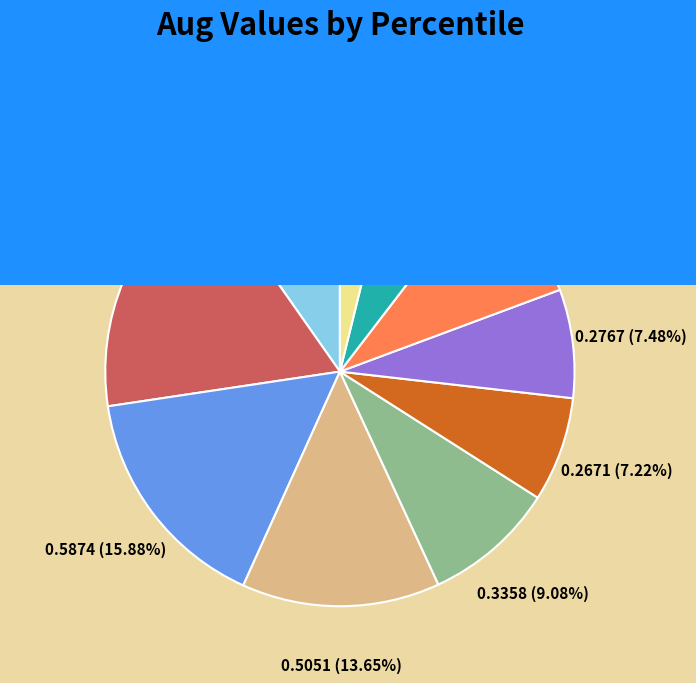

How many segments does this pie chart have?

10